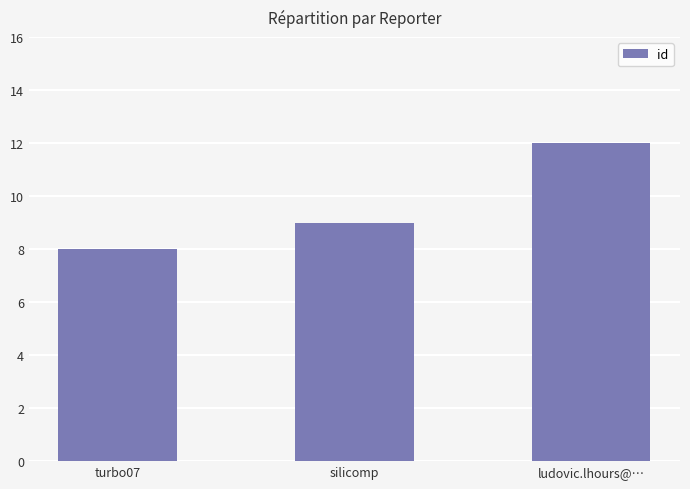

The value at ludovic.lhours@… is 18. True or false?

False